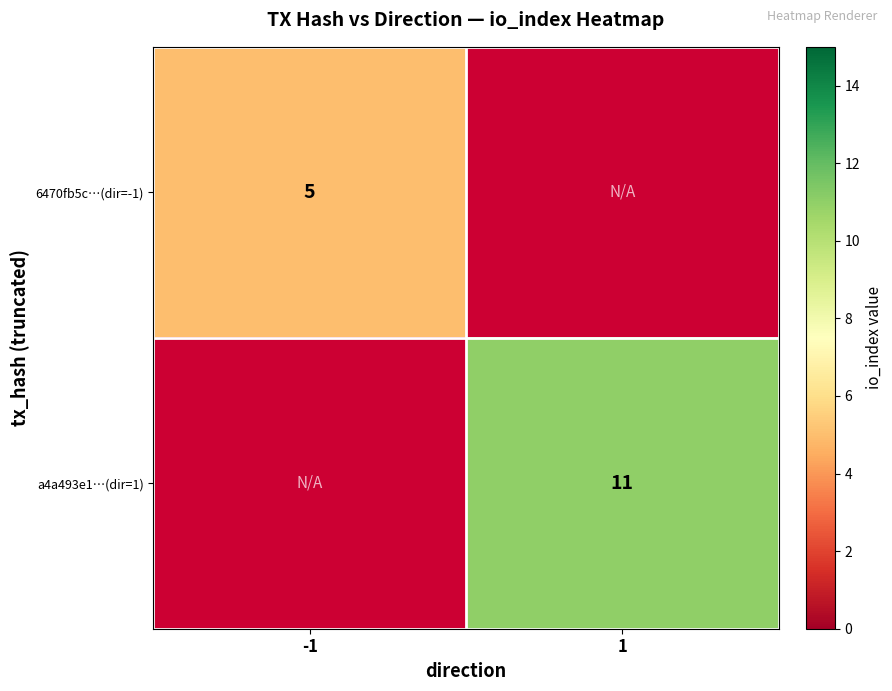

The 6470fb5c…(dir=-1) series shows 5 at -1. True or false?

True